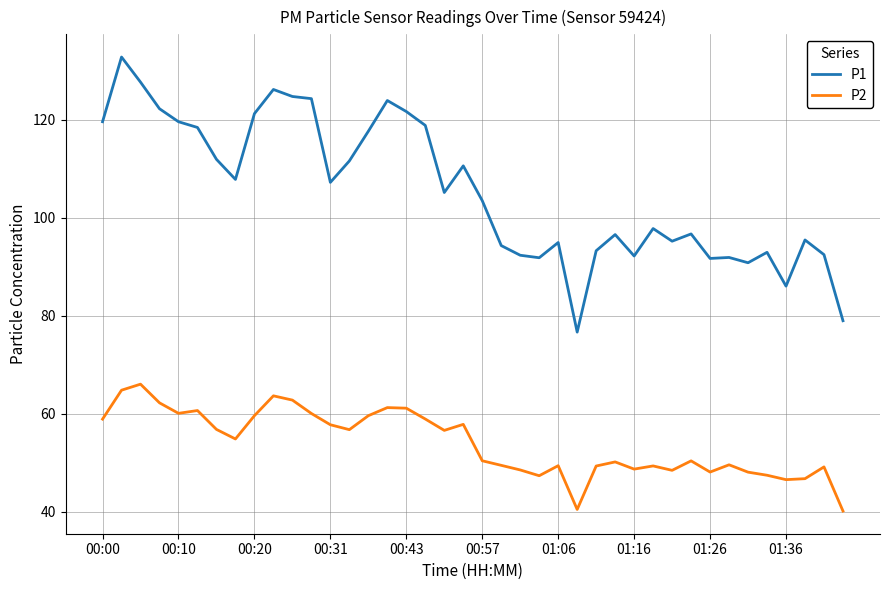

List the series in order of their peak value, lowest first.

P2, P1